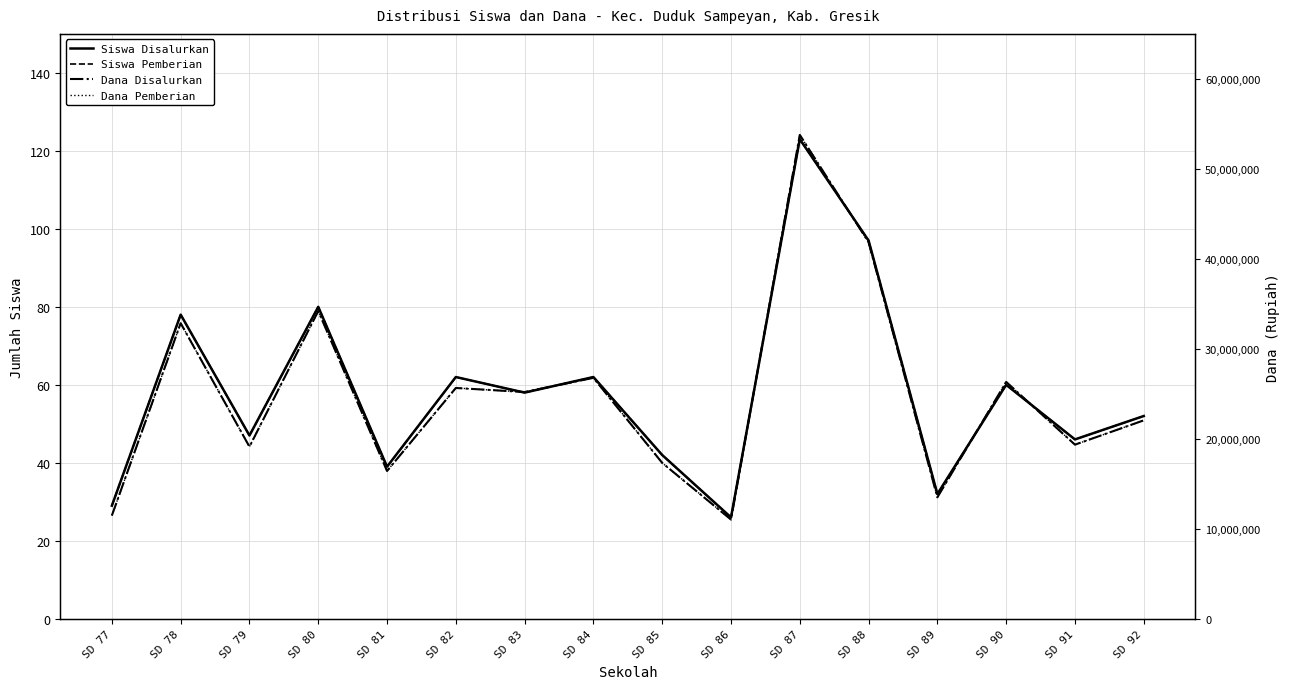

Rank the series by their maximum value, from highest to lowest.

Dana Disalurkan, Dana Pemberian, Siswa Disalurkan, Siswa Pemberian